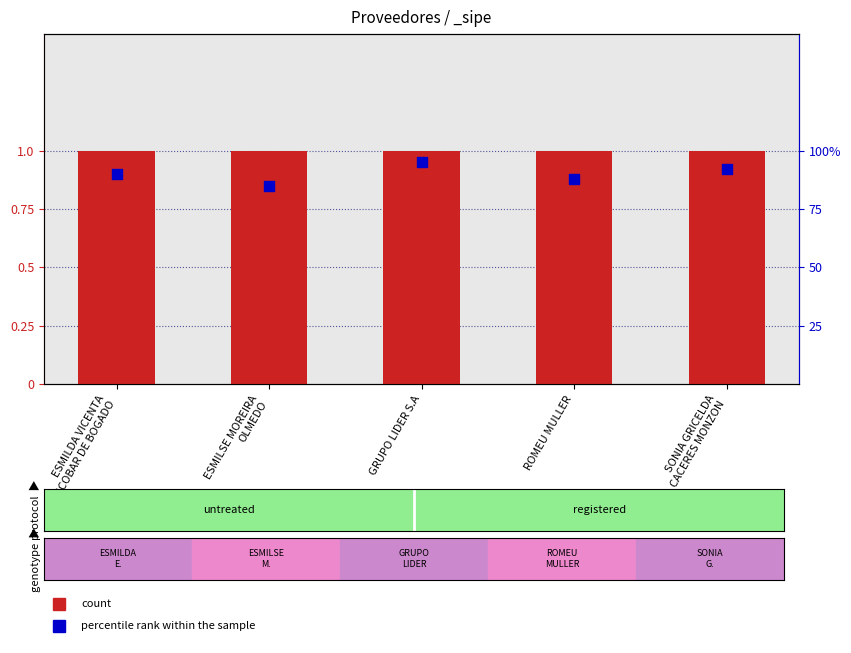

Between ESMILDA VICENTA
ESCOBAR DE BOGADO and ESMILSE MOREIRA
OLMEDO, which is larger?

ESMILDA VICENTA
ESCOBAR DE BOGADO